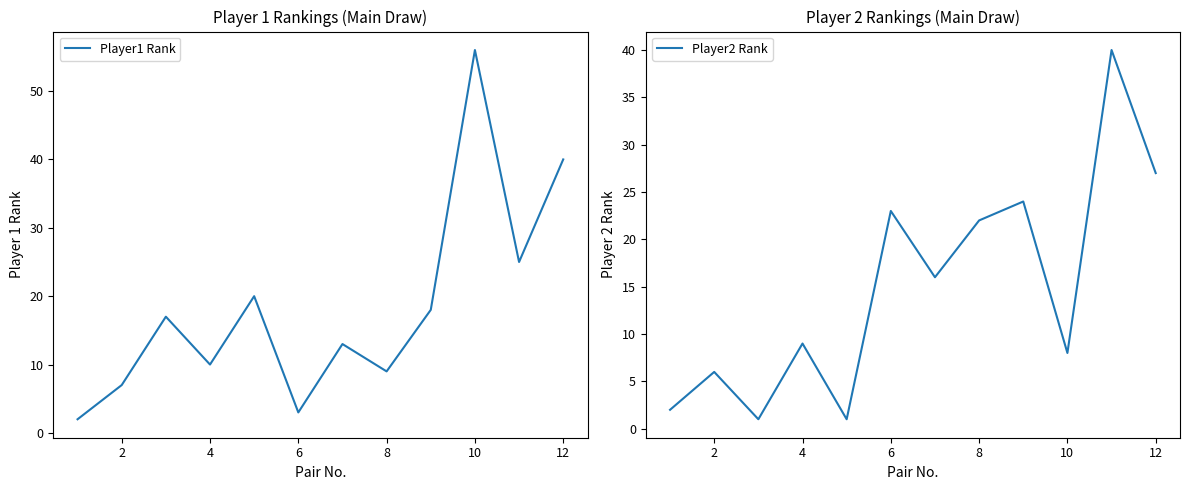

True or false: Player1 Rank has a value of 56 at 10.

True